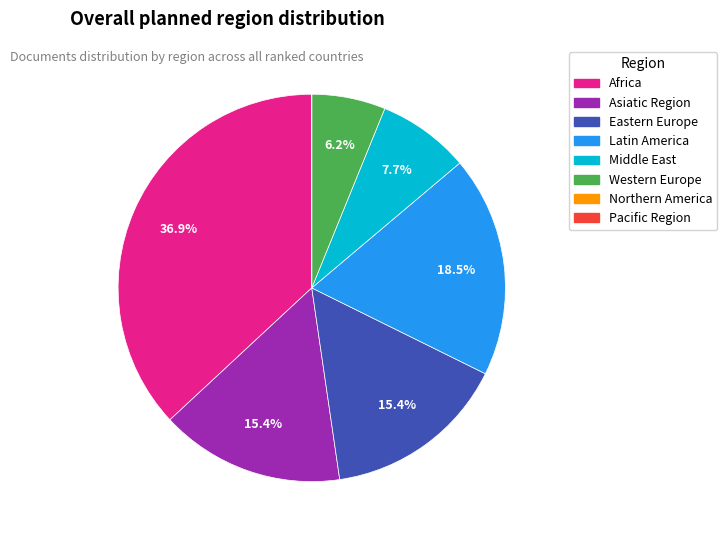

Is there any slice that represents more than half of the pie?

No